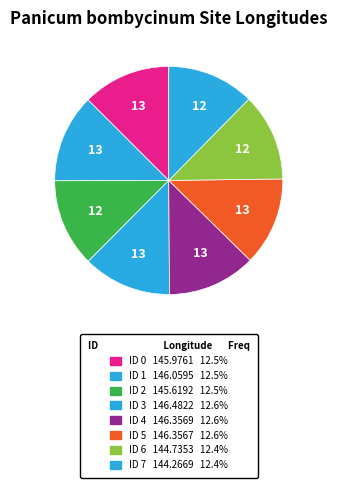

Does ID 3 represent more than half of the total?

No